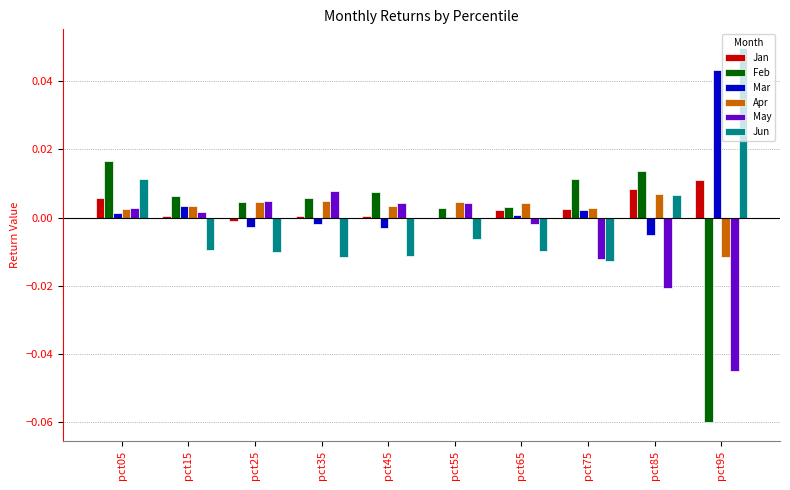

How many series are shown in this chart?

6